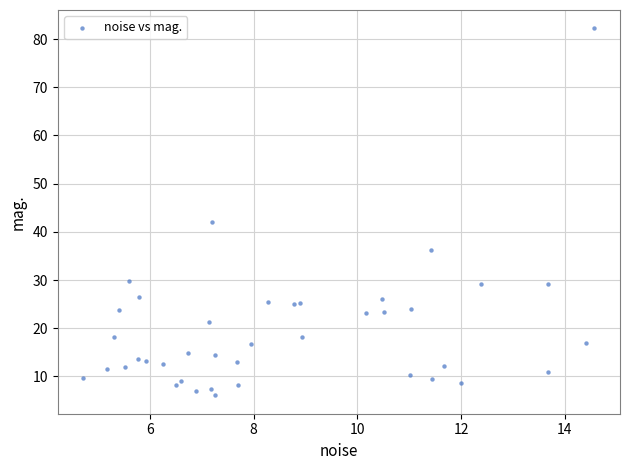

What Y value in the scatter plot is closest to 44?

42.1